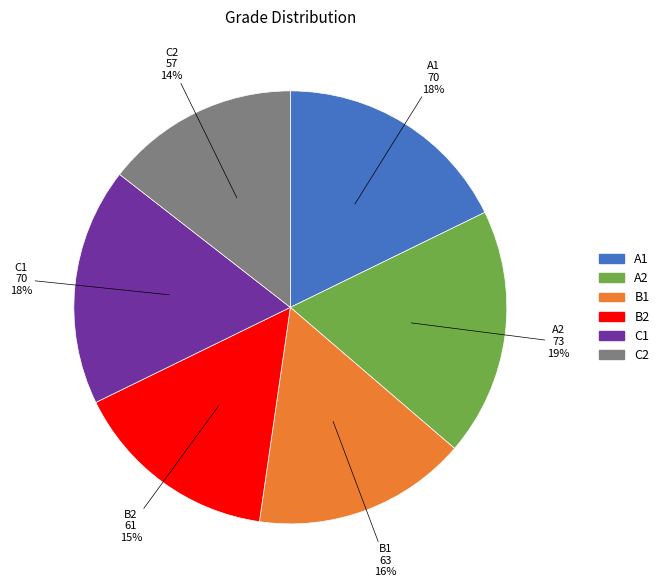

Does A1 represent more than half of the total?

No